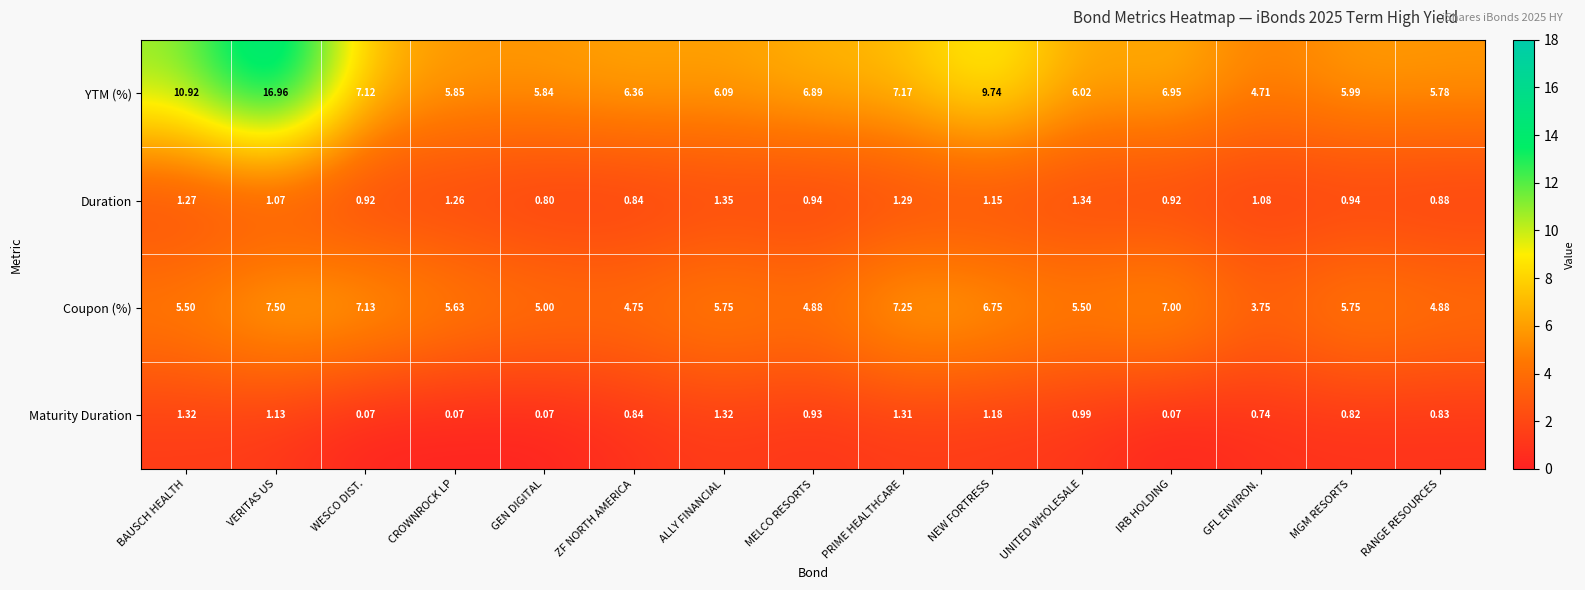

Which series has the largest total across all categories?

YTM (%)